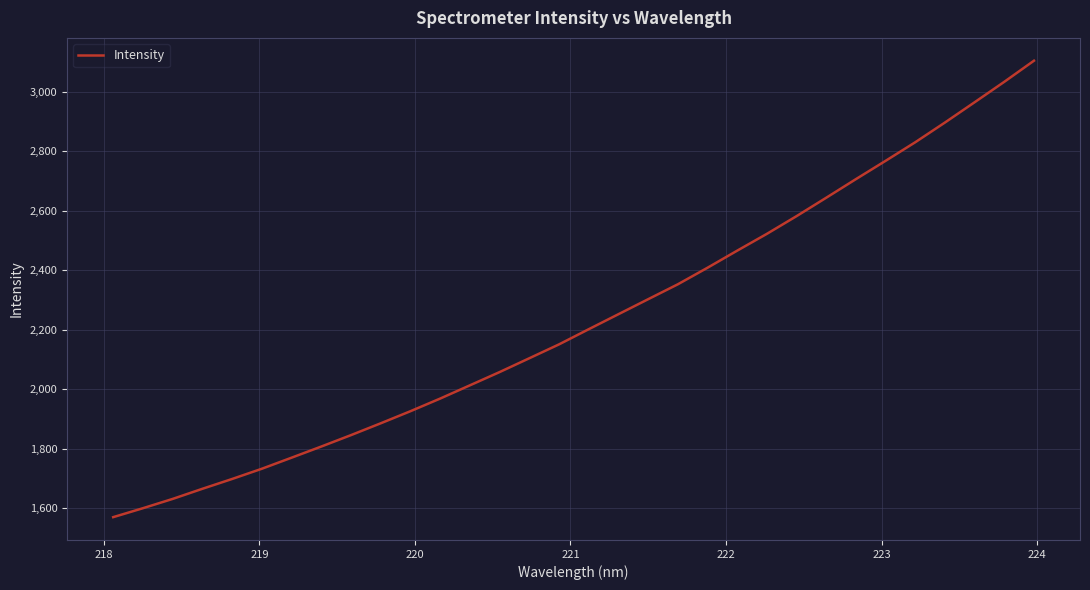

What is the maximum value shown in the chart?

3104.4